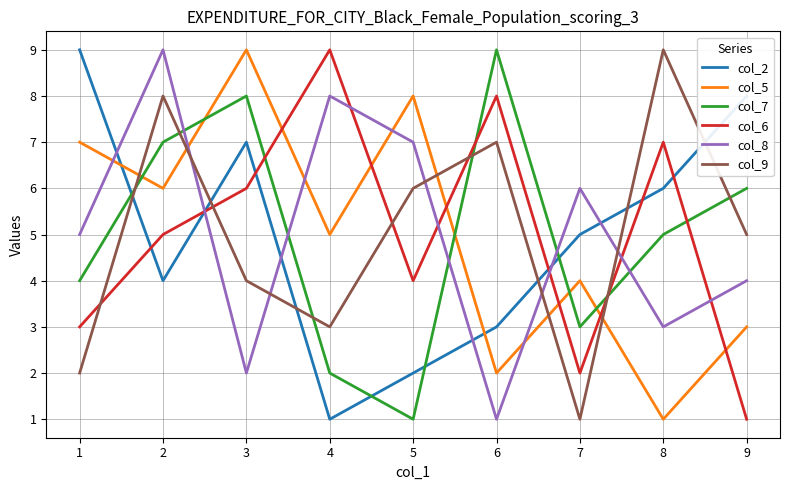

What are all the series names shown in the legend?

col_2, col_5, col_7, col_6, col_8, col_9